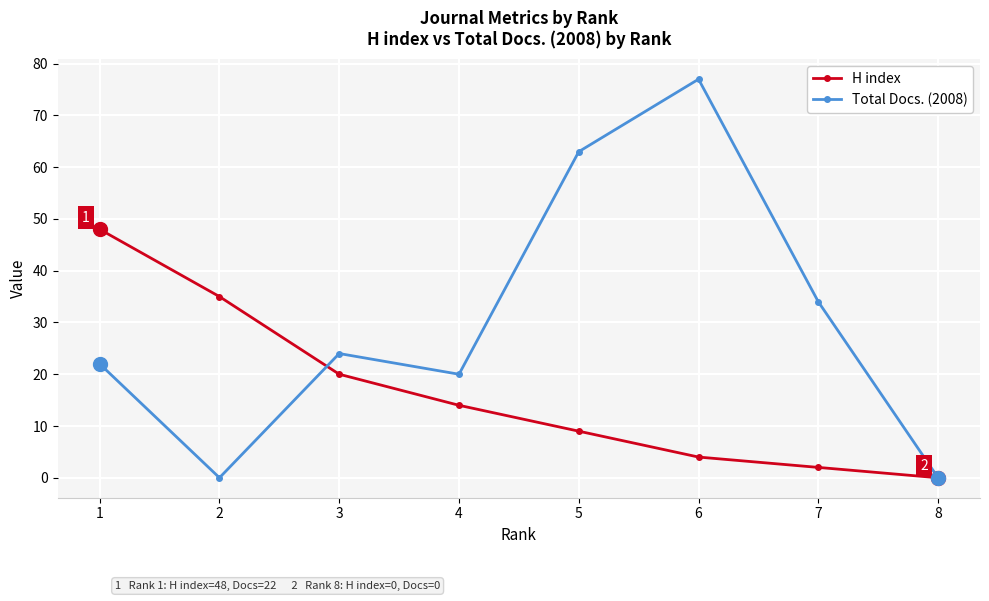

Which series changed the most between 4 and 6?

Total Docs. (2008)